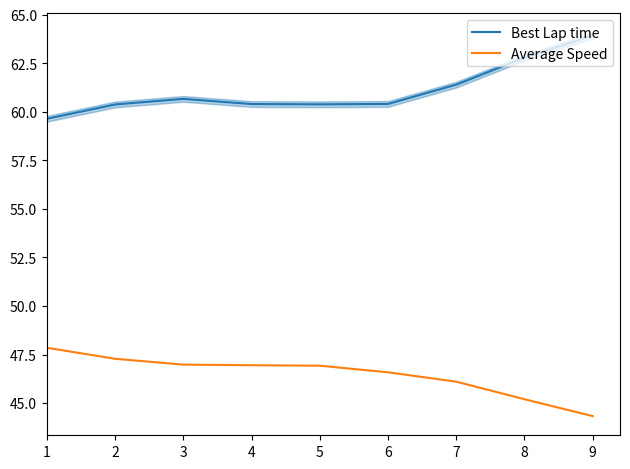

Which has a higher value, 3 or 5?

3